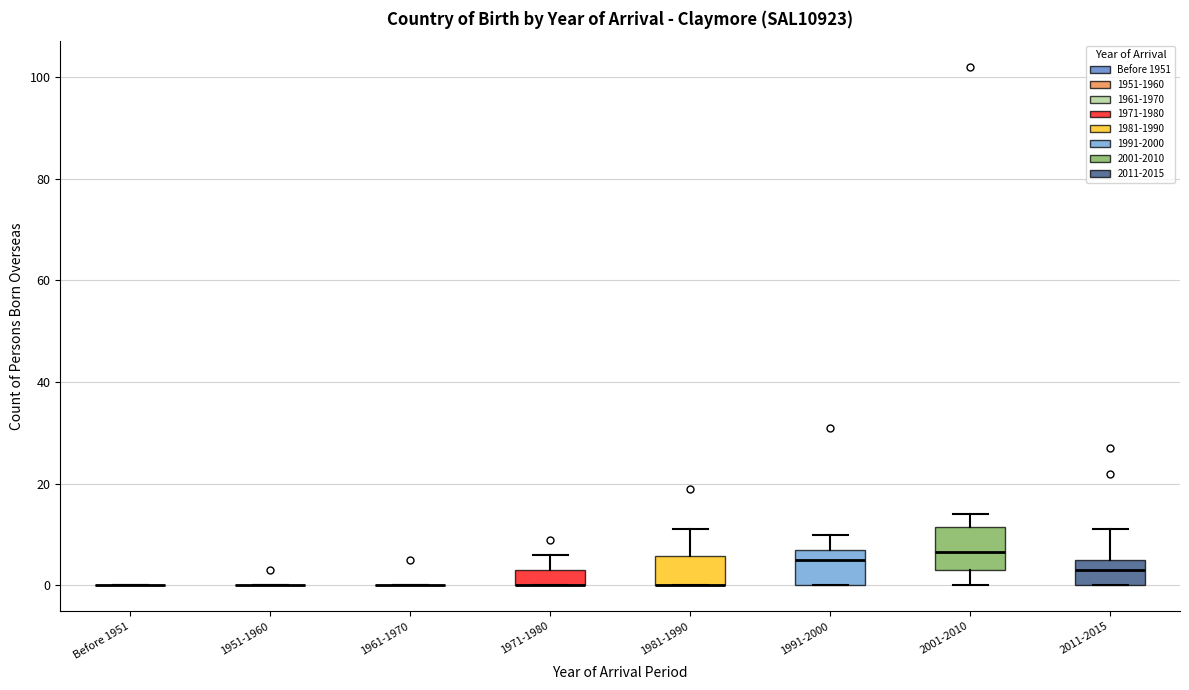

Reading left to right, read every box against the y-axis: the position of its median line, the range the box covers, and the ends of its whiskers. The values are not printed on the chart, so give them approximately, as read against the axis.

Before 1951: box collapsed to a line at 0, whiskers 0 to 0
1951-1960: box collapsed to a line at 0, whiskers 0 to 0
1961-1970: box collapsed to a line at 0, whiskers 0 to 0
1971-1980: median 0 (drawn on the box's lower edge), box 0 to 4, whiskers 0 to 6
1981-1990: median 0 (drawn on the box's lower edge), box 0 to 6, whiskers 0 to 12
1991-2000: median 6, box 0 to 8, whiskers 0 to 10
2001-2010: median 6, box 4 to 12, whiskers 0 to 14
2011-2015: median 4, box 0 to 6, whiskers 0 to 12